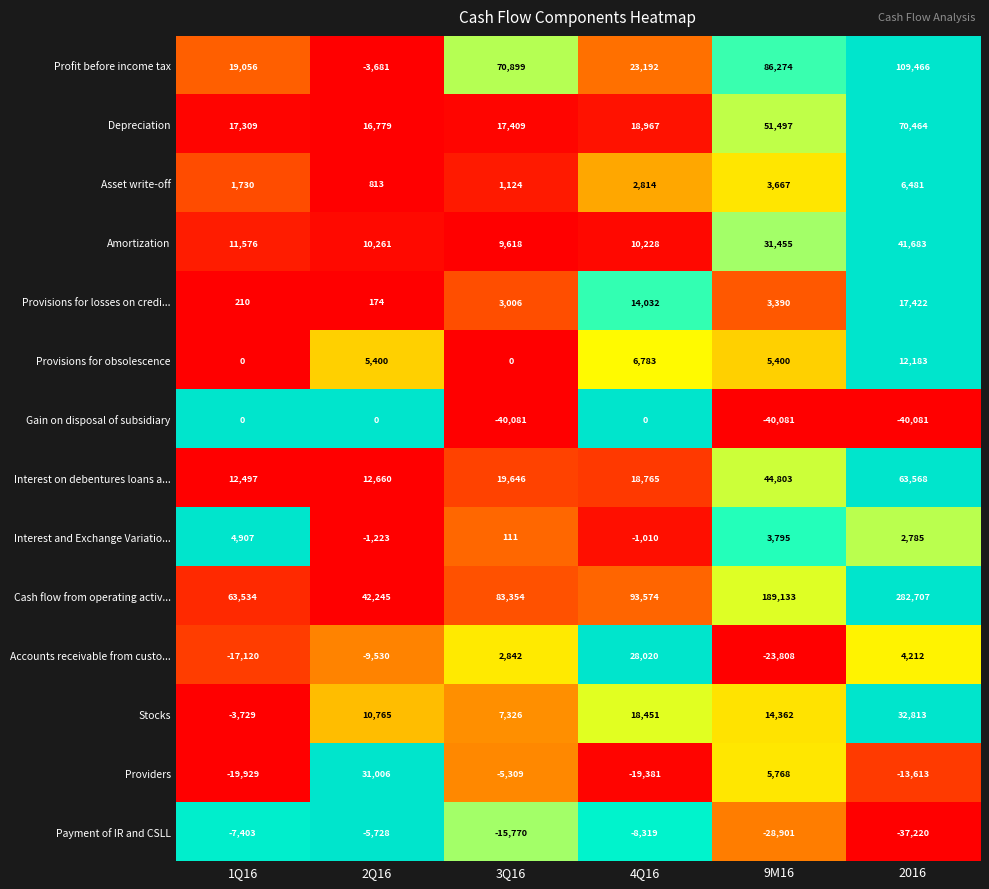

How many series are shown in this chart?

14